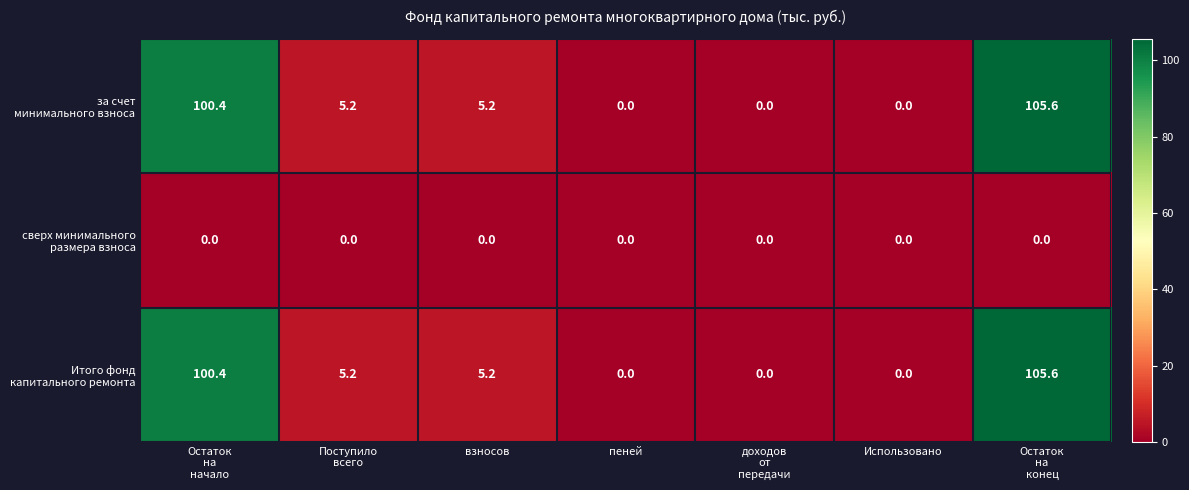

Count the number of categories in the chart.

7